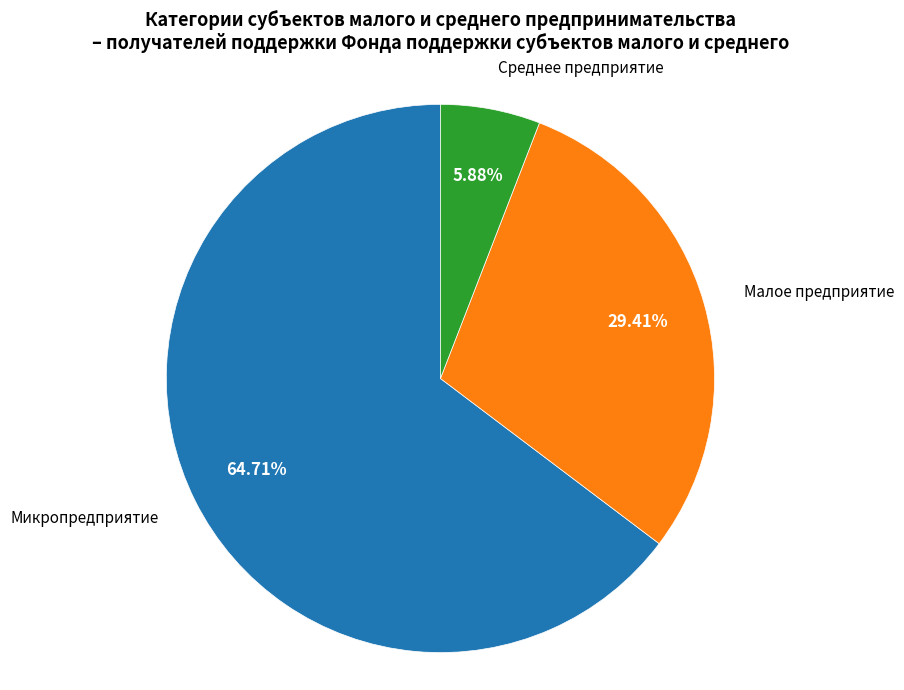

To the nearest percent, what is the average slice percentage?

33%